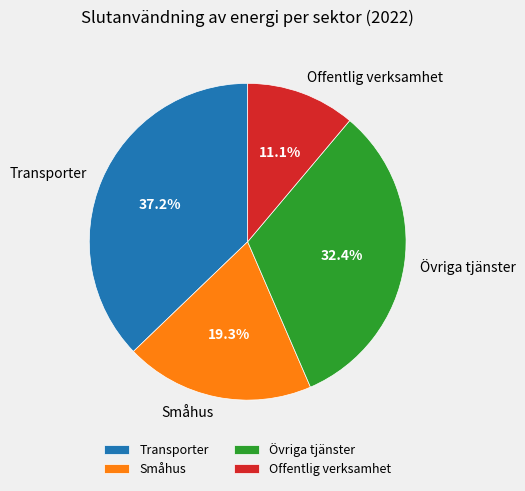

How many slices are in this pie chart?

4